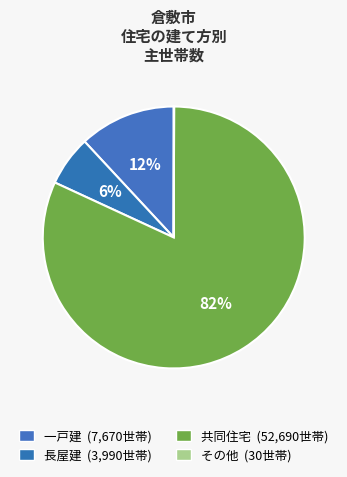

To the nearest percent, what is the difference between the その他 and 共同住宅 slice percentages?

82%